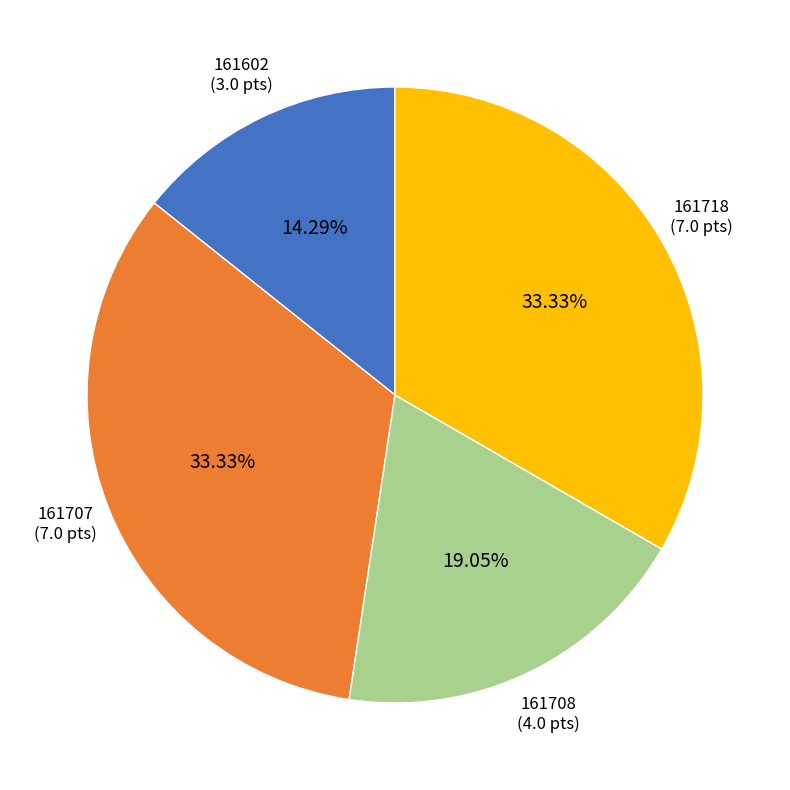

How many slices are in this pie chart?

4